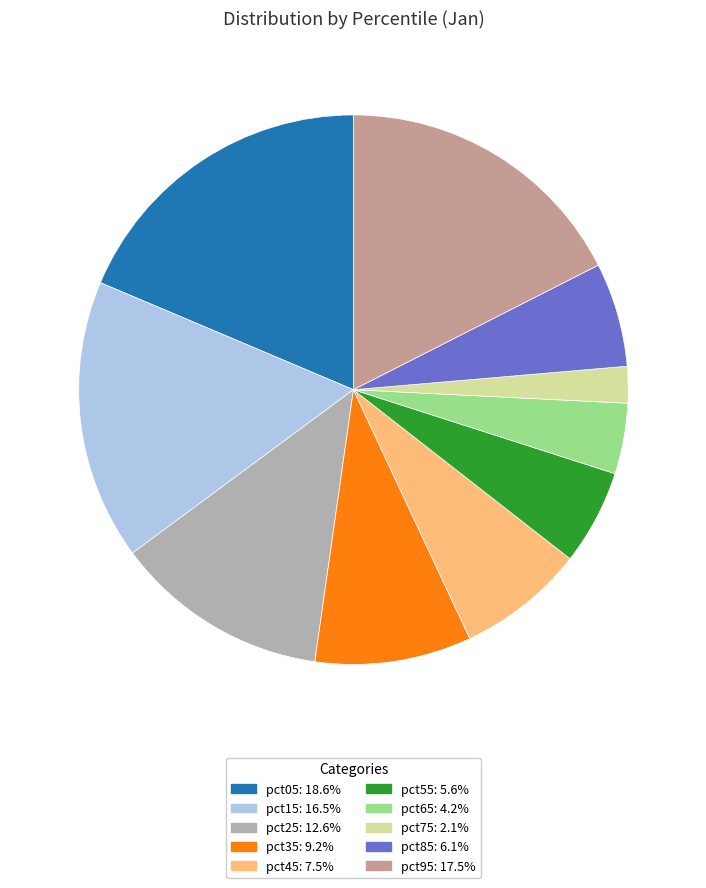

What percentage is the pct15 slice, to the nearest percent?

17%